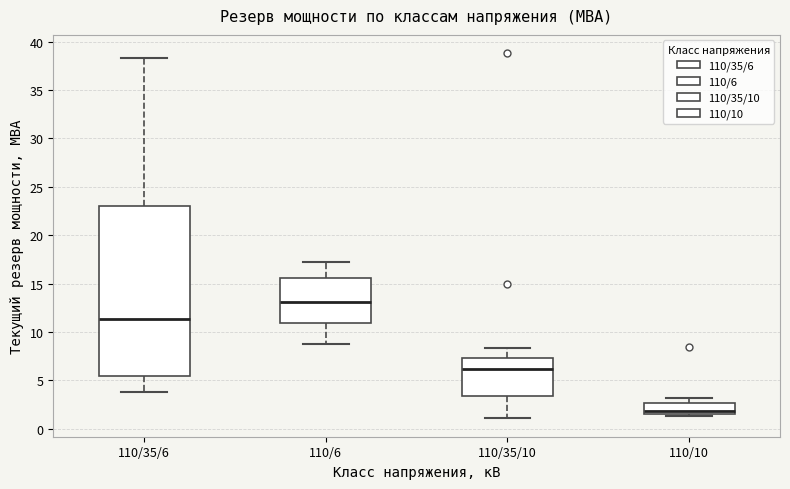

Reading left to right, read every box against the y-axis: the position of its median line, the range the box covers, and the ends of its whiskers. The values are not printed on the chart, so give them approximately, as read against the axis.

110/35/6: median 11.5, box 5.5 to 23.0, whiskers 4.0 to 38.5
110/6: median 13.0, box 11.0 to 15.5, whiskers 9.0 to 17.0
110/35/10: median 6.0, box 3.5 to 7.5, whiskers 1.0 to 8.5
110/10: median 2.0, box 1.5 to 2.5, whiskers 1.5 (just below the box's lower edge) to 3.0